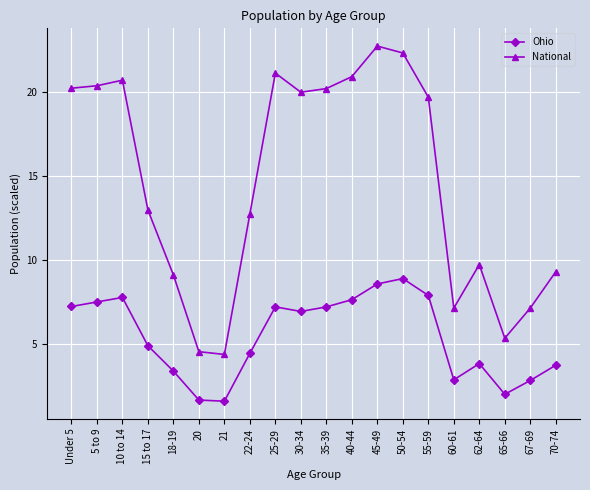

What is the maximum value shown in the chart?

22.7